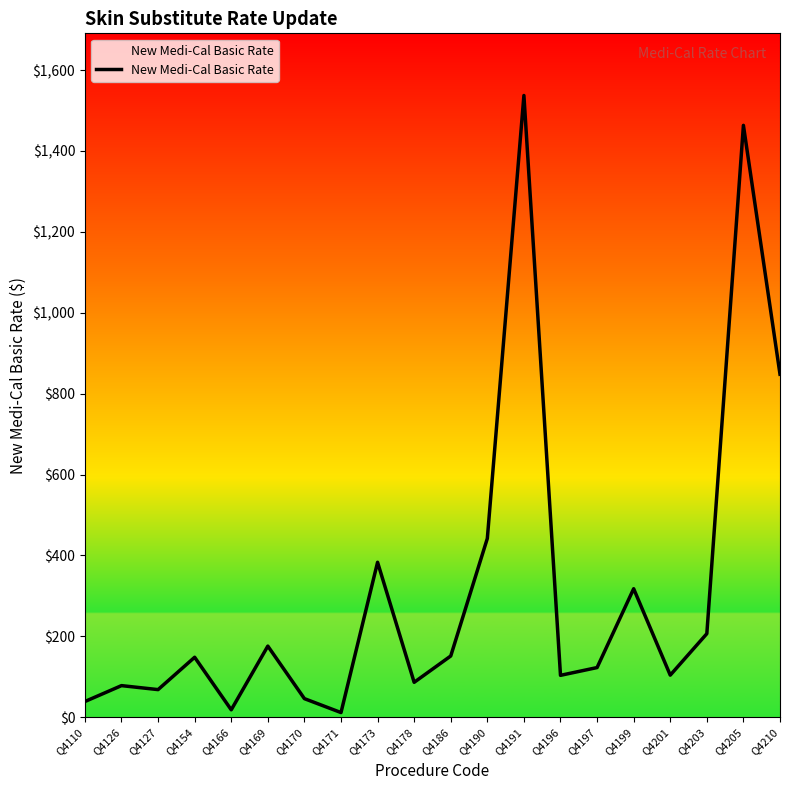

How many lines are shown in the chart?

1